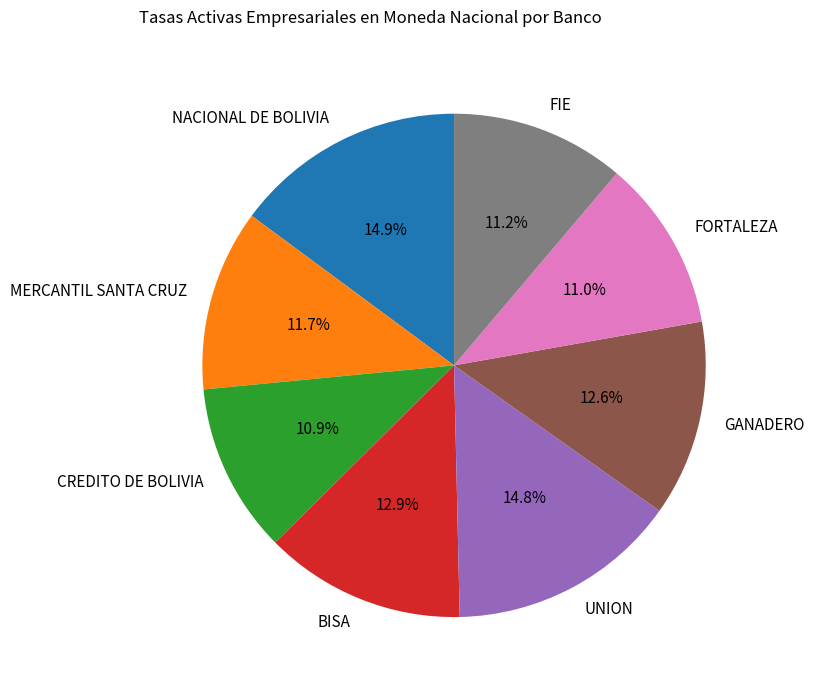

The BISA slice represents 13% of the pie. True or false?

True